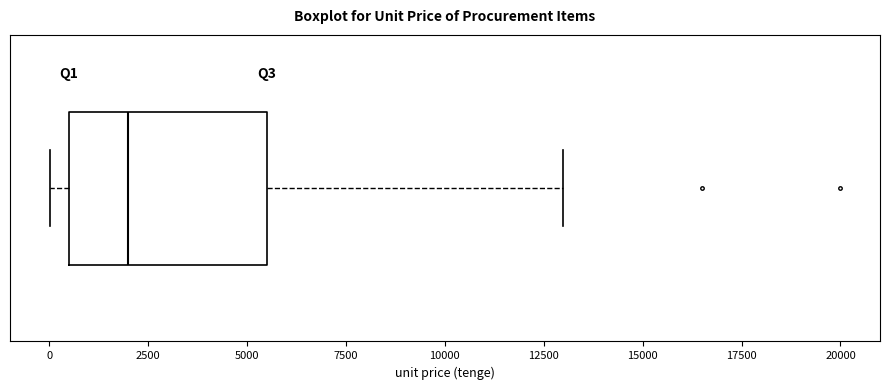

Transcribe this box plot: give where the median line is, the range the box spans, and where the two whiskers end, as read against the x-axis. The values are not printed on the chart, so give them approximately, as read against the axis.

median 2000, box 500 to 5500, whiskers 0 to 13000